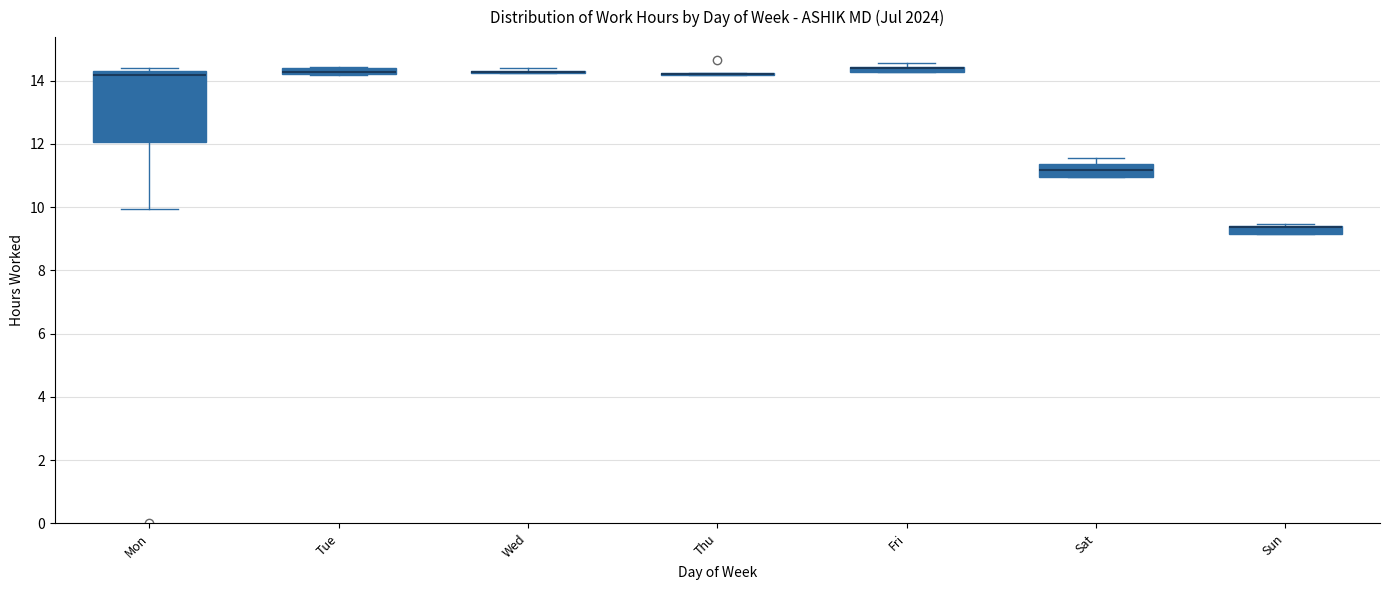

Where is the upper edge of the box for Sun on the y-axis? The values are not printed on the chart, so give them approximately, as read against the axis.

9.4